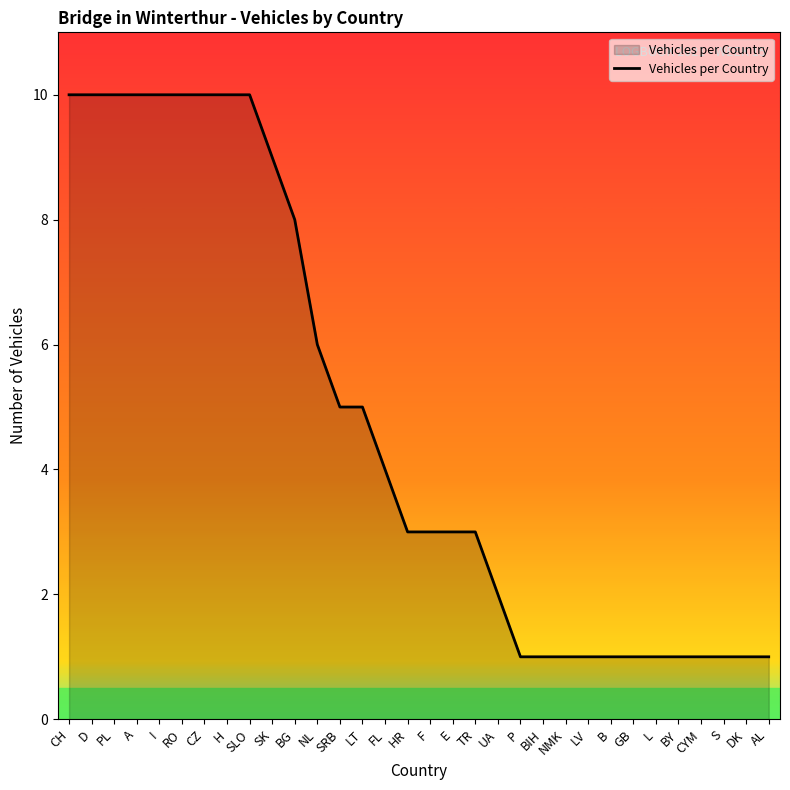

Read the value at BG.

8